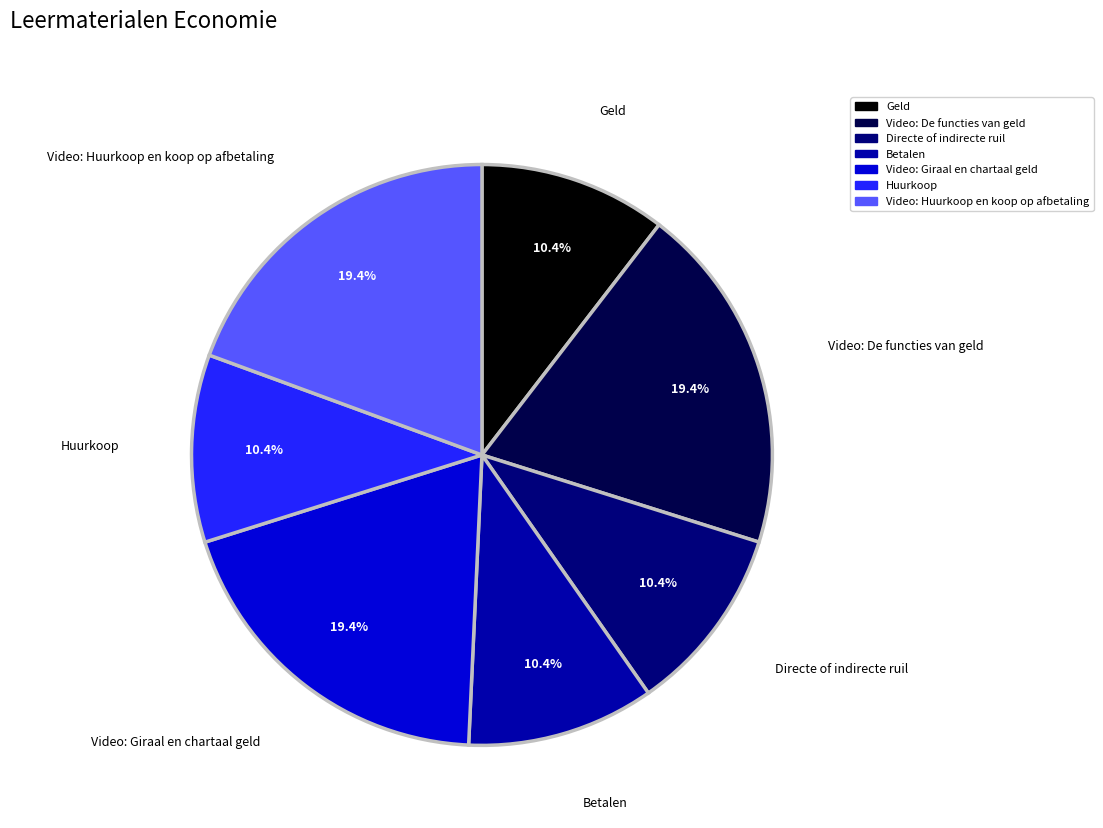

Does Directe of indirecte ruil account for over 50% of the chart?

No